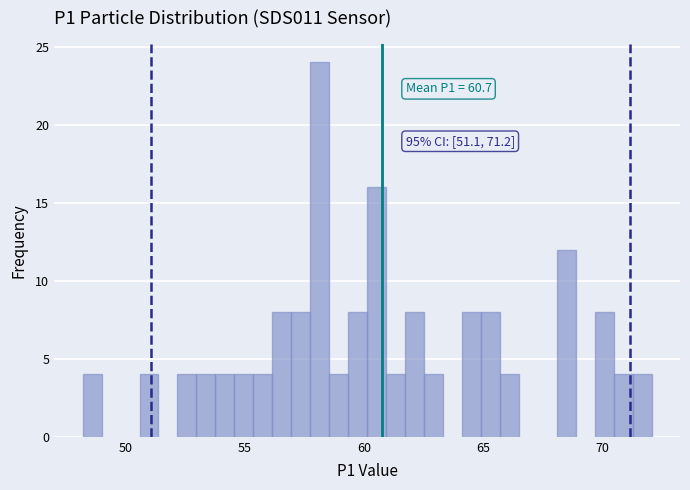

Read against the x-axis, roughly where is the centre of the tallest bar?

58.0